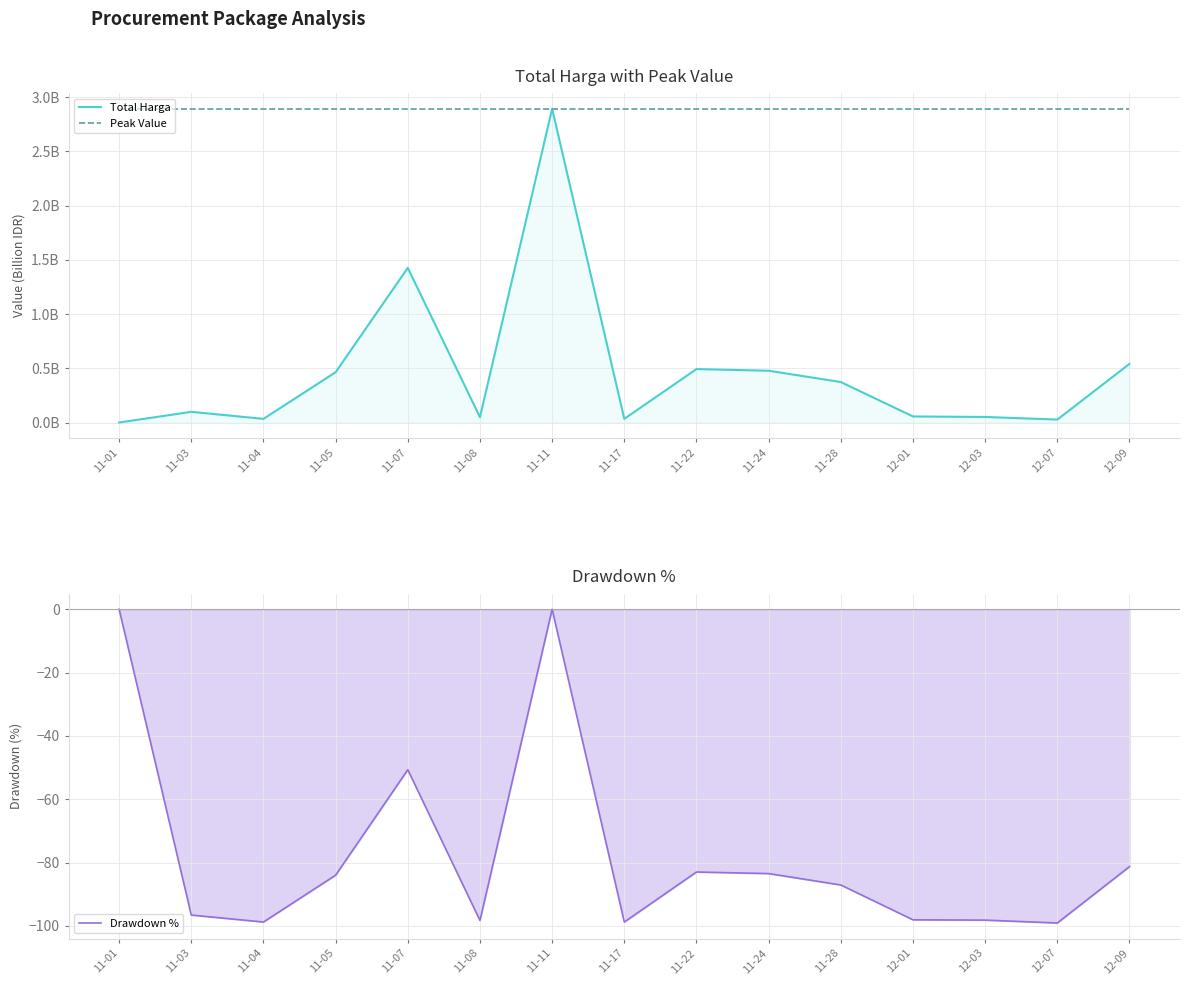

Reading left to right, what are all the values shown in this chart?

Total Harga: 11-01=0.0	11-03=0.1	11-04=0.0	11-05=0.5	11-07=1.4	11-08=0.0	11-11=2.9	11-17=0.0	11-22=0.5	11-24=0.5	11-28=0.4	12-01=0.1	12-03=0.1	12-07=0.0	12-09=0.5
Peak Value: 11-01=2.9	11-03=2.9	11-04=2.9	11-05=2.9	11-07=2.9	11-08=2.9	11-11=2.9	11-17=2.9	11-22=2.9	11-24=2.9	11-28=2.9	12-01=2.9	12-03=2.9	12-07=2.9	12-09=2.9
Drawdown %: 11-01=0.0	11-03=-96.6	11-04=-98.8	11-05=-84.0	11-07=-50.7	11-08=-98.3	11-11=0.0	11-17=-98.8	11-22=-83.0	11-24=-83.5	11-28=-87.1	12-01=-98.1	12-03=-98.2	12-07=-99.1	12-09=-81.3